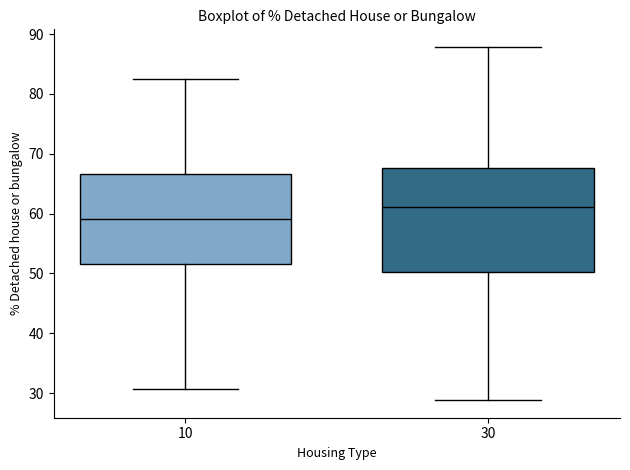

Which box has the highest median line?

30